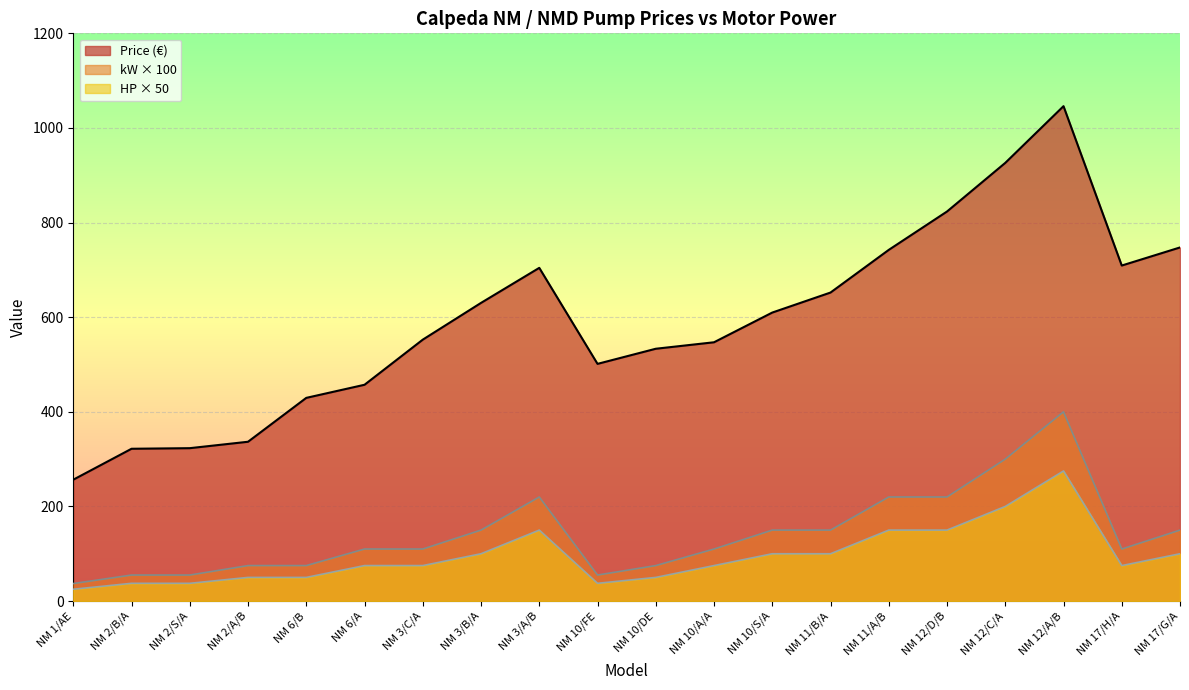

Reading right to left, transcribe all the data shown in this chart.

Price (€): 747.4	709.2	1046.0	926.1	823.4	742.3	652.1	609.8	547.0	533.3	501.3	704.3	630.2	552.5	457.2	429.5	336.7	323.1	321.9	256.5
kW: 150.0	110.0	400.0	300.0	220.0	220.0	150.0	150.0	110.0	75.0	55.0	220.0	150.0	110.0	110.0	75.0	75.0	55.0	55.0	37.0
HP: 100.0	75.0	275.0	200.0	150.0	150.0	100.0	100.0	75.0	50.0	37.5	150.0	100.0	75.0	75.0	50.0	50.0	37.5	37.5	25.0